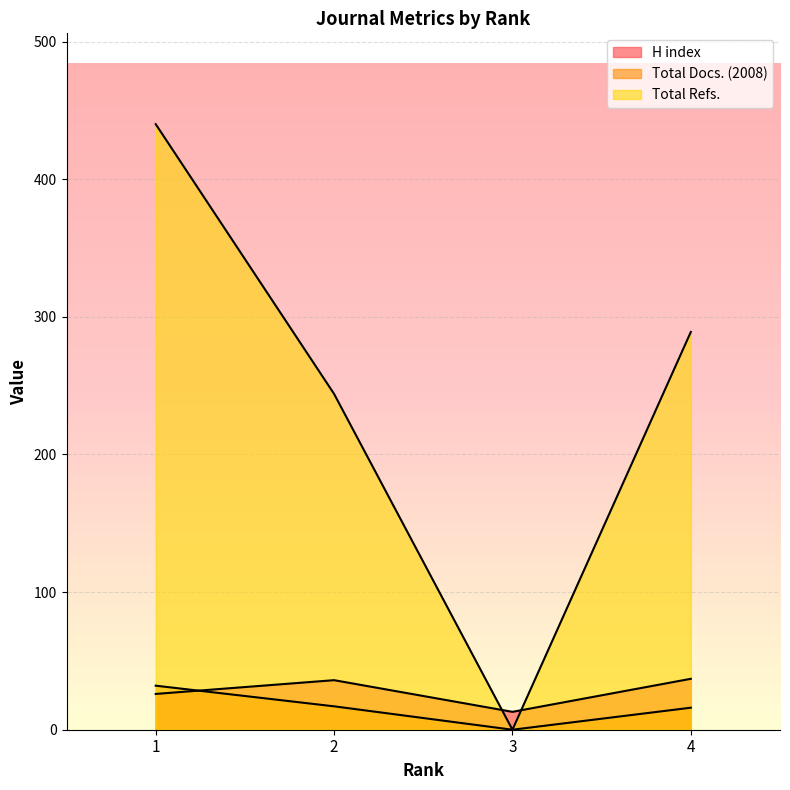

How many lines are shown in the chart?

3